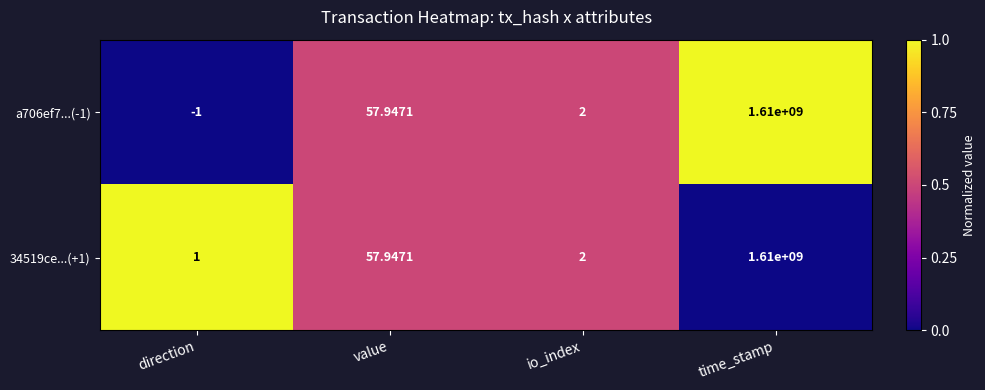

Where is 34519ce...(+1) nearest to the value 805000000?

value